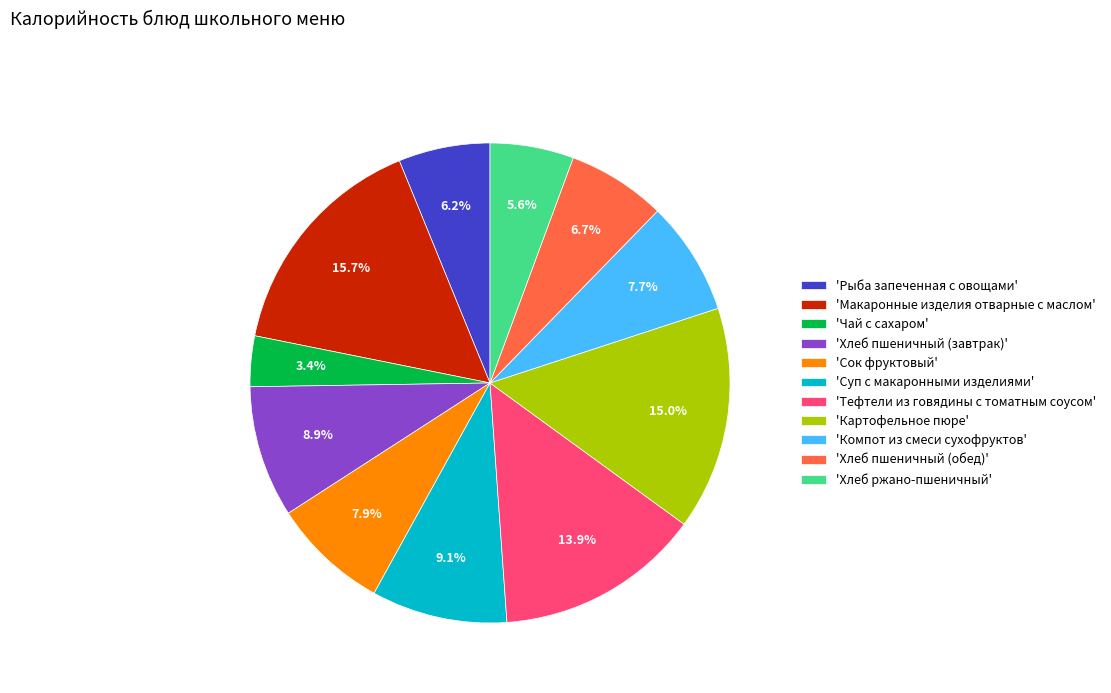

Is there a majority slice in this chart?

No